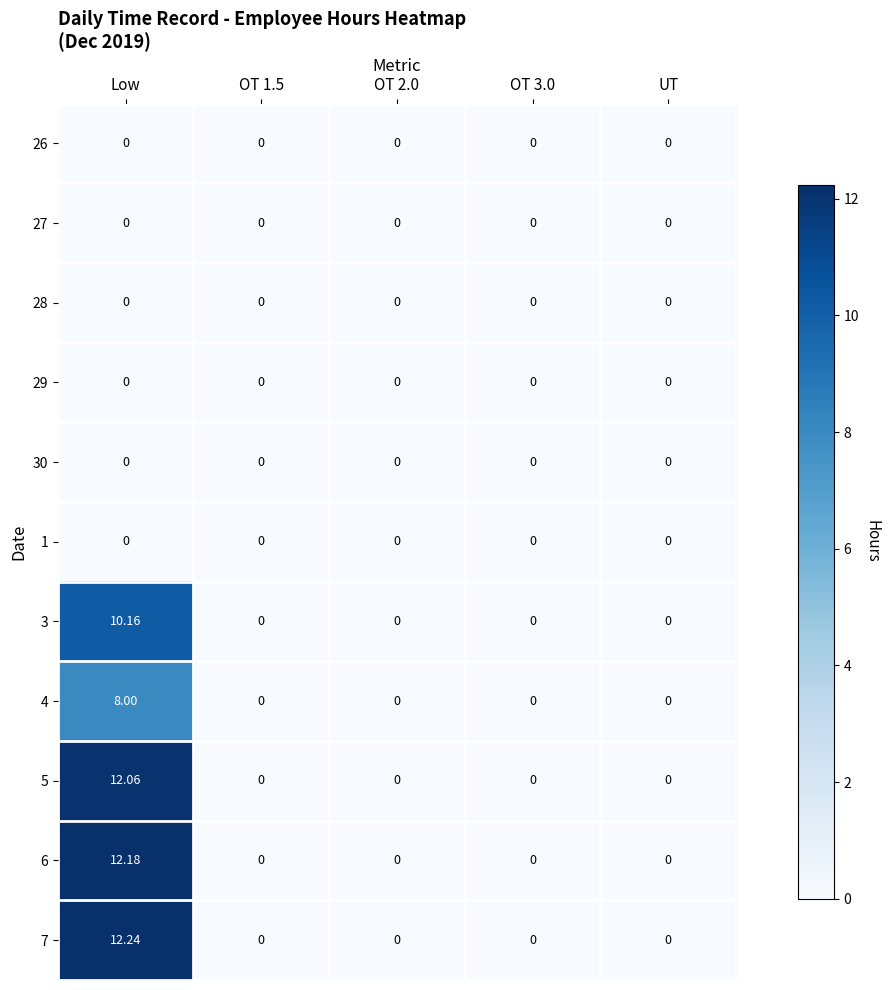

How many data points in 4 are above 0?

1